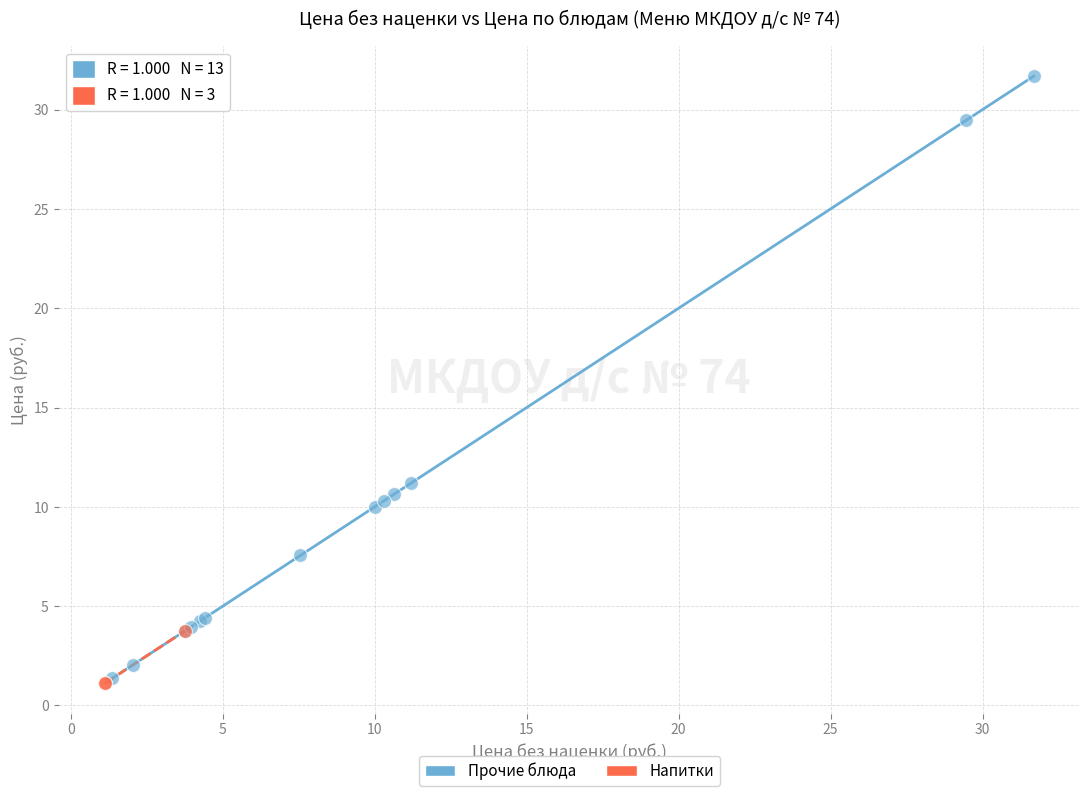

Which series reaches the maximum Y coordinate?

Прочие блюда